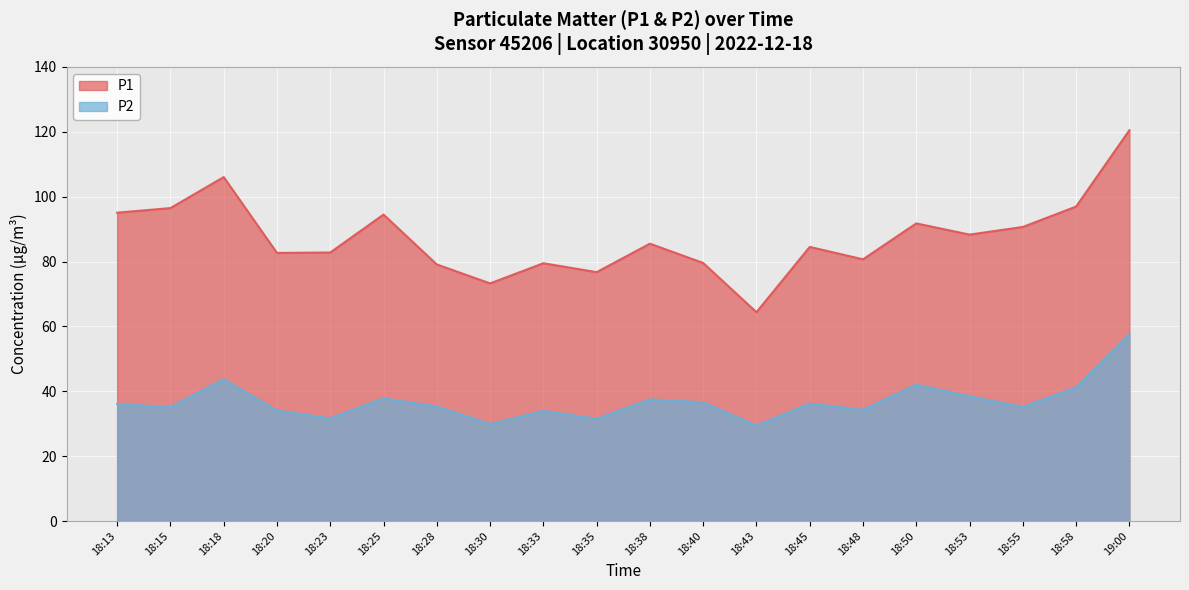

Which series has the widest spread of values?

P1